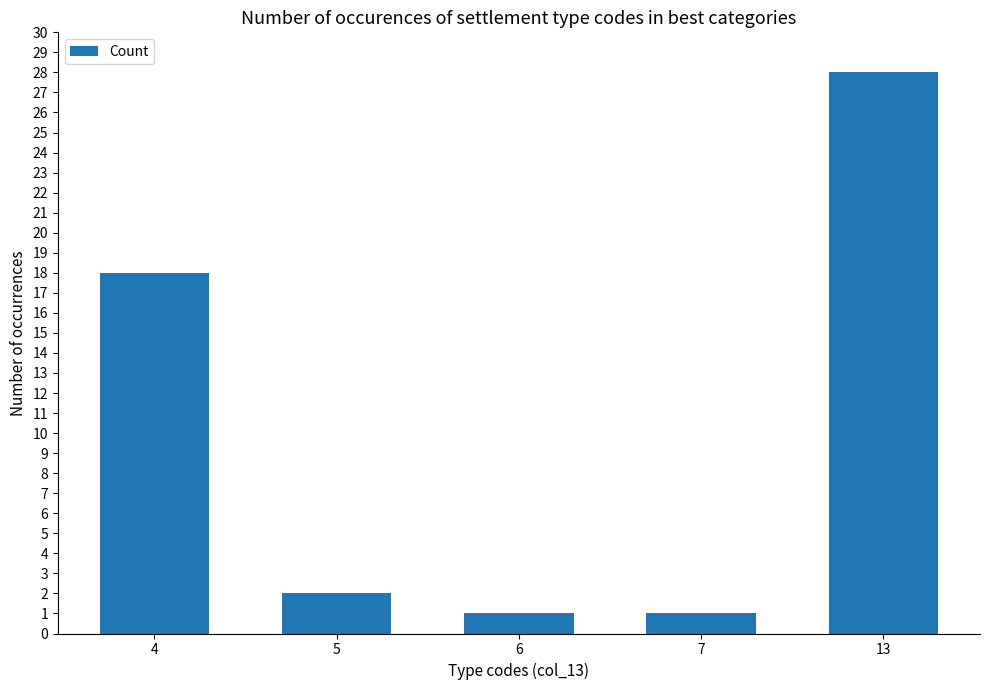

What is the sum of the values at 5 and 6?

3